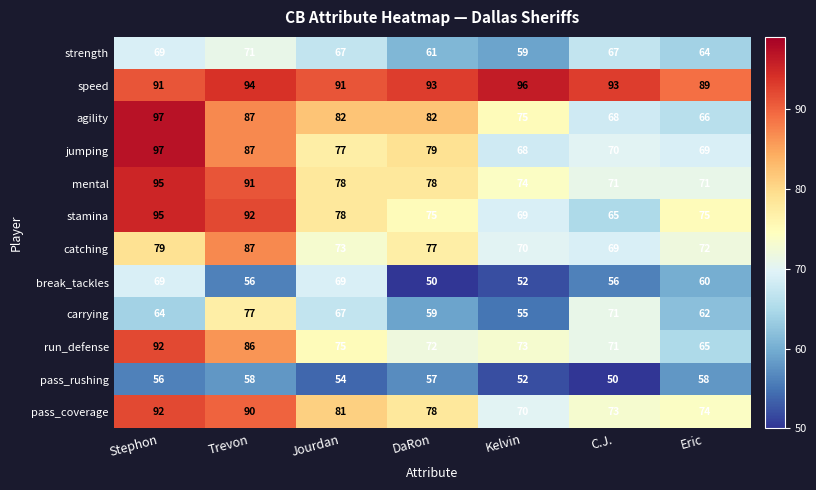

Between Trevon and DaRon, which series saw the biggest shift?

carrying